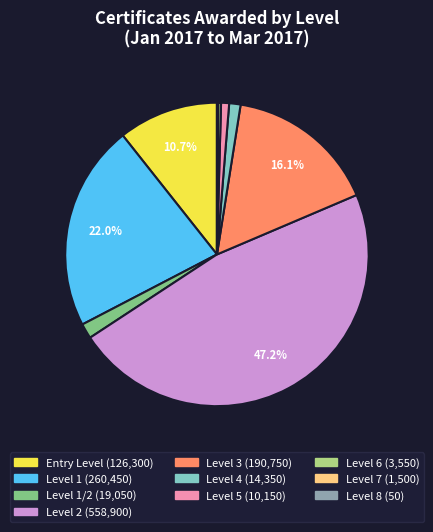

Does any single category account for the majority?

No